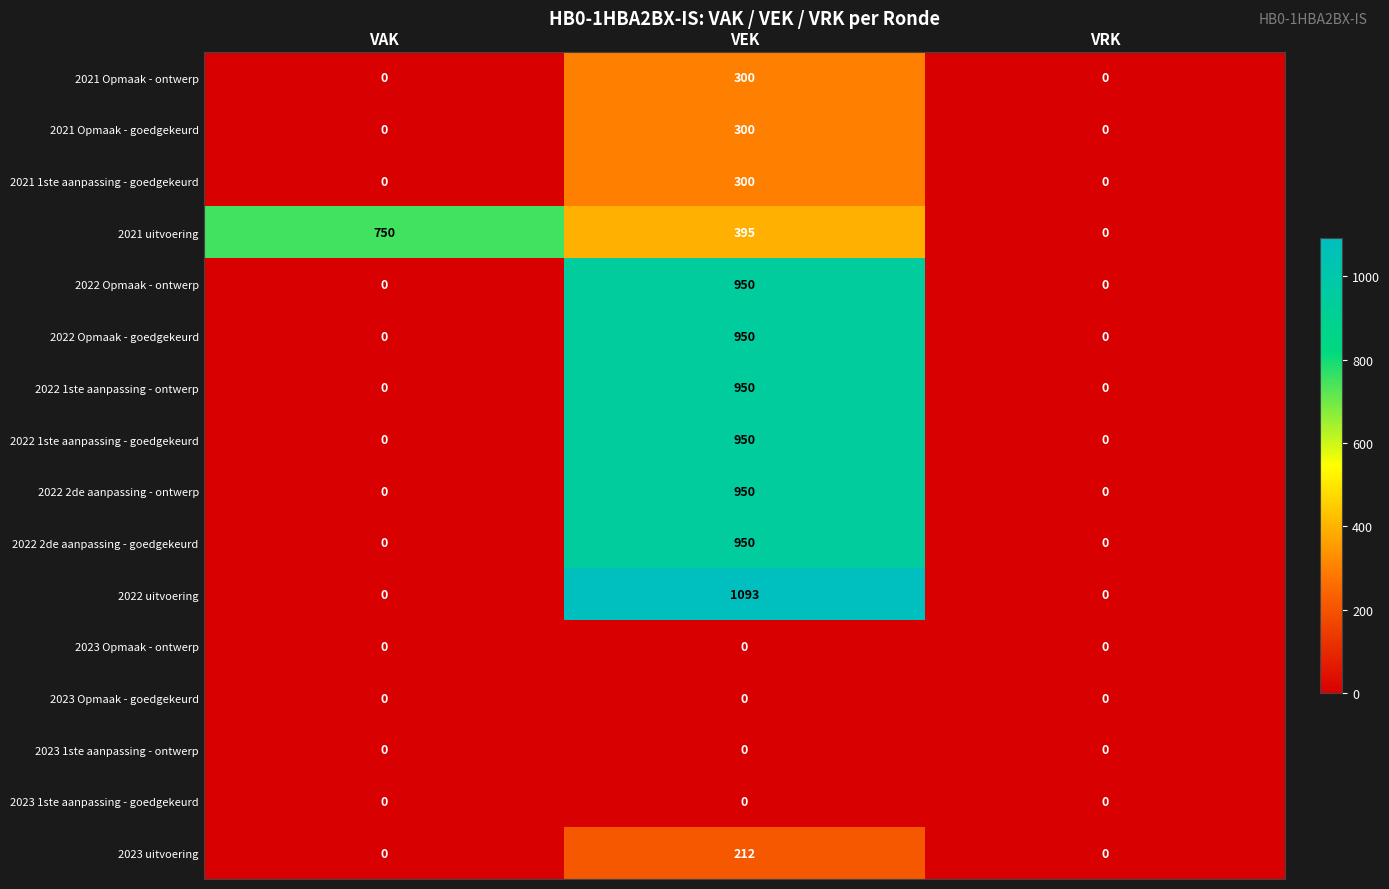

Which series has the widest spread of values?

2022 uitvoering